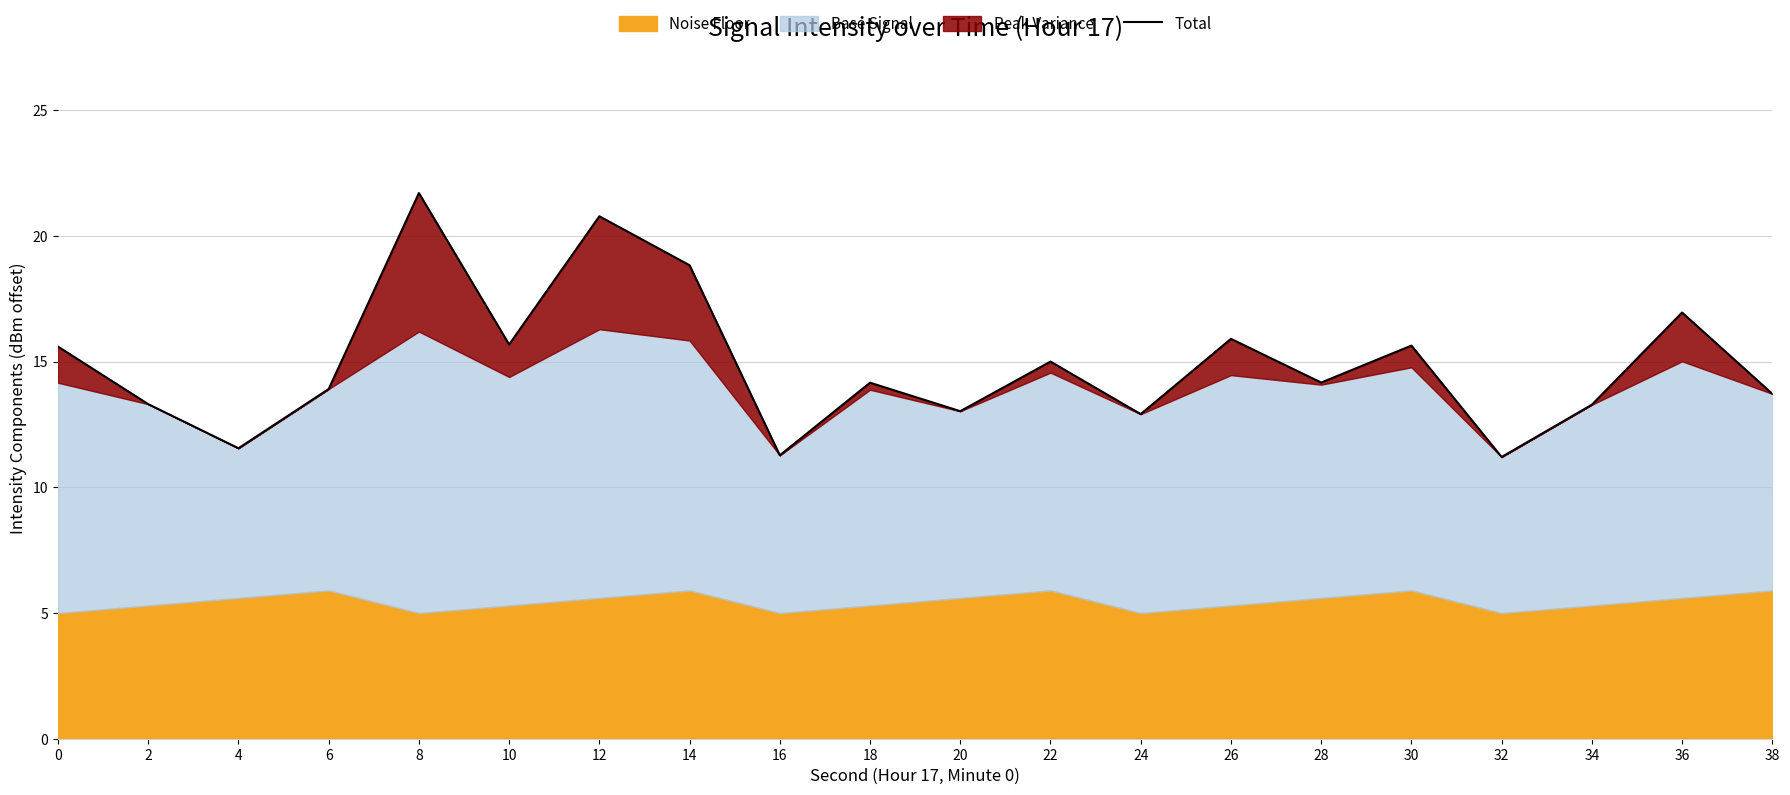

Does the chart have visible grid lines?

Yes